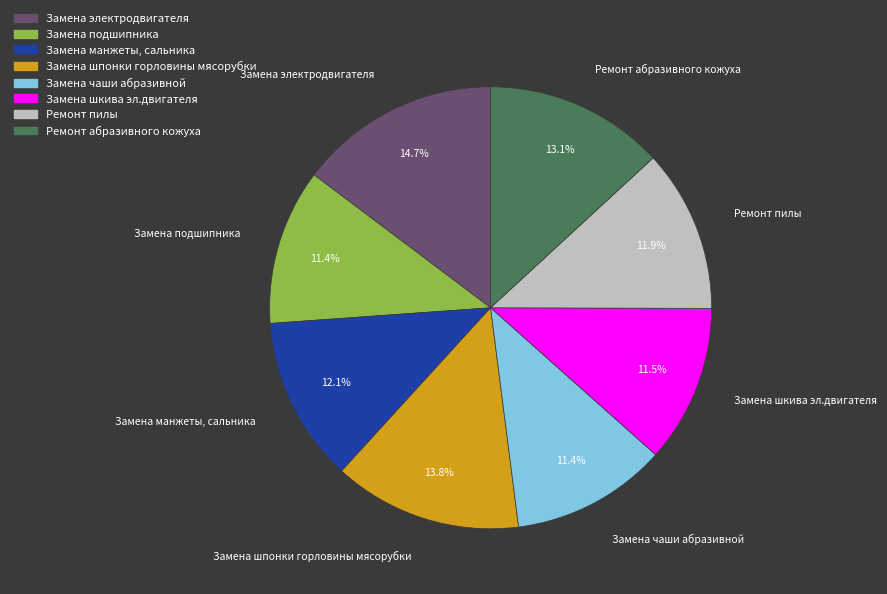

Which slice is the largest?

Замена электродвигателя